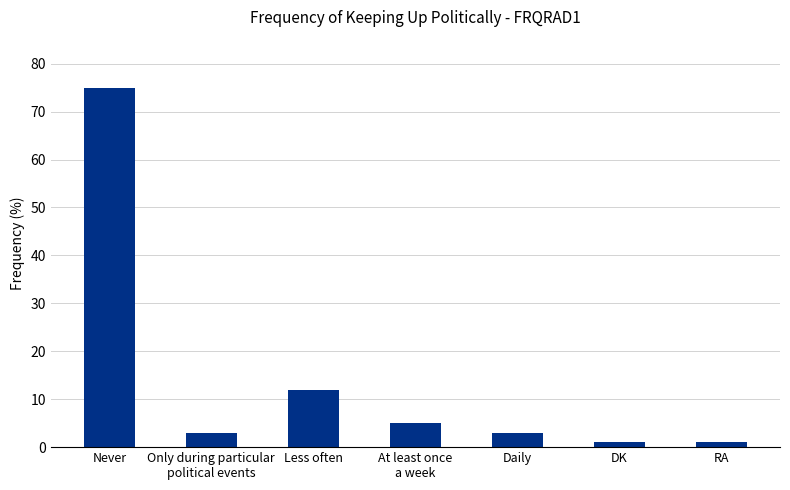

Approximately how many times larger is the value at Less often compared to Only during particular
political events?

4.0